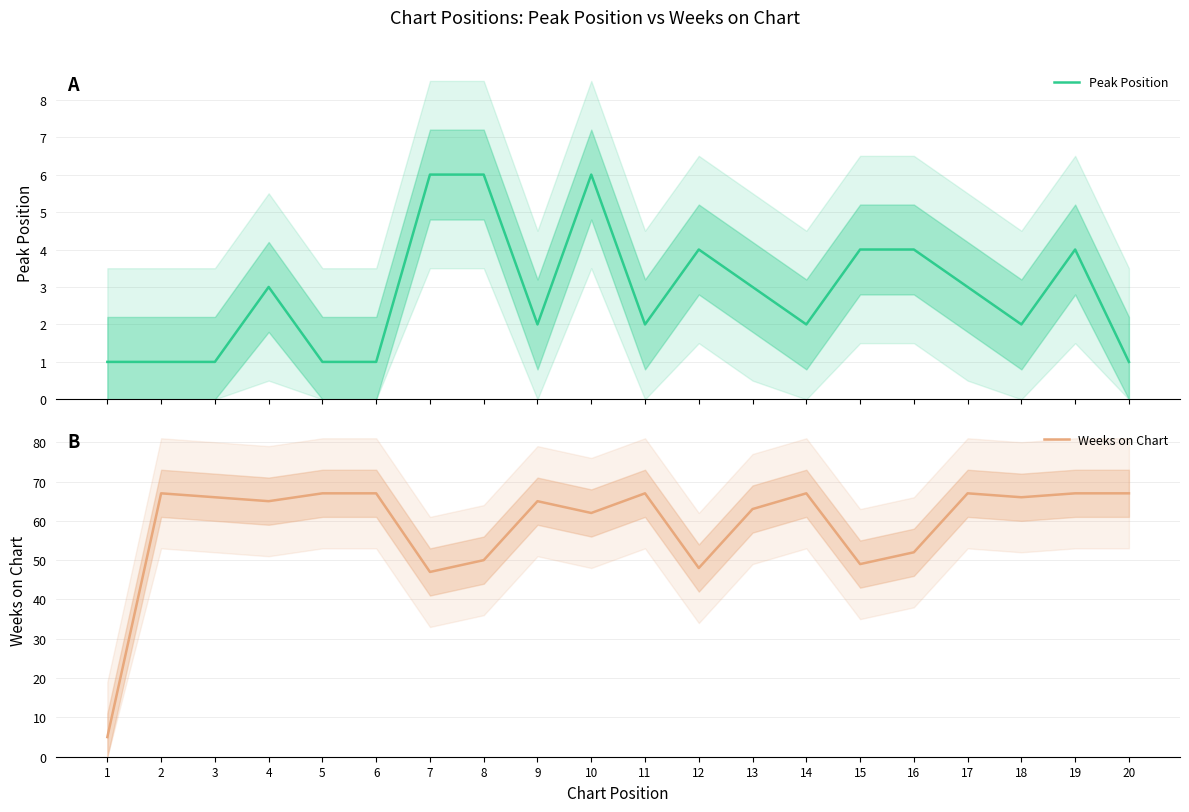

List the labels in order of Weeks on Chart value, smallest first.

1, 7, 12, 15, 8, 16, 10, 13, 4, 9, 3, 18, 2, 5, 6, 11, 14, 17, 19, 20